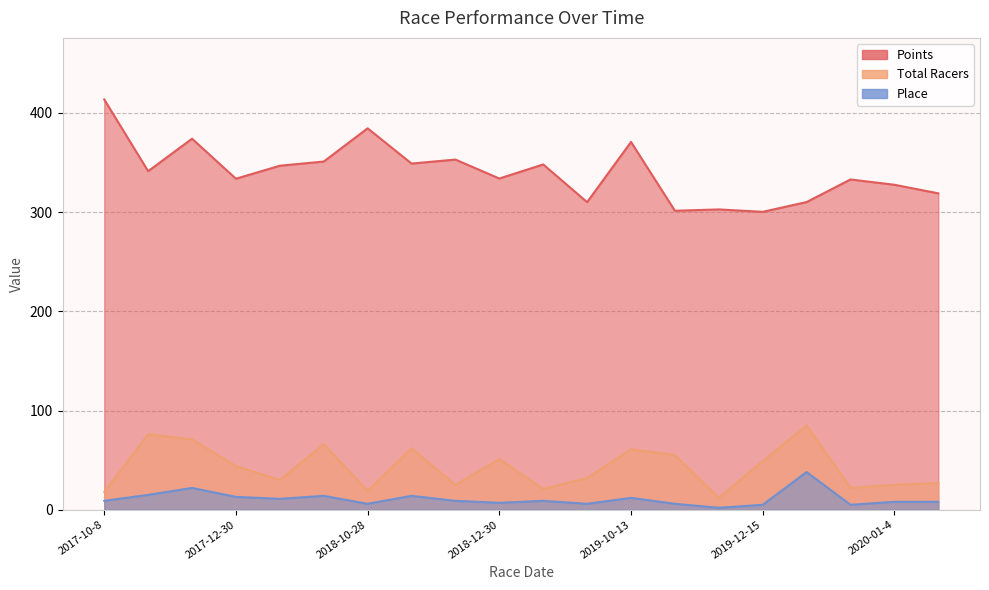

Reading left to right, extract all data points from this chart.

Points: 413.4	341.1	373.9	333.5	346.6	350.9	384.3	348.8	352.8	333.7	347.9	310.0	370.6	301.3	302.6	300.2	310.0	332.8	327.4	318.8
Total Racers: 18.0	76.0	71.0	44.0	30.0	66.0	19.0	62.0	25.0	51.0	21.0	32.0	61.0	55.0	12.0	49.0	85.0	22.0	25.0	27.0
Place: 9.0	15.0	22.0	13.0	11.0	14.0	6.0	14.0	9.0	7.0	9.0	6.0	12.0	6.0	2.0	5.0	38.0	5.0	8.0	8.0